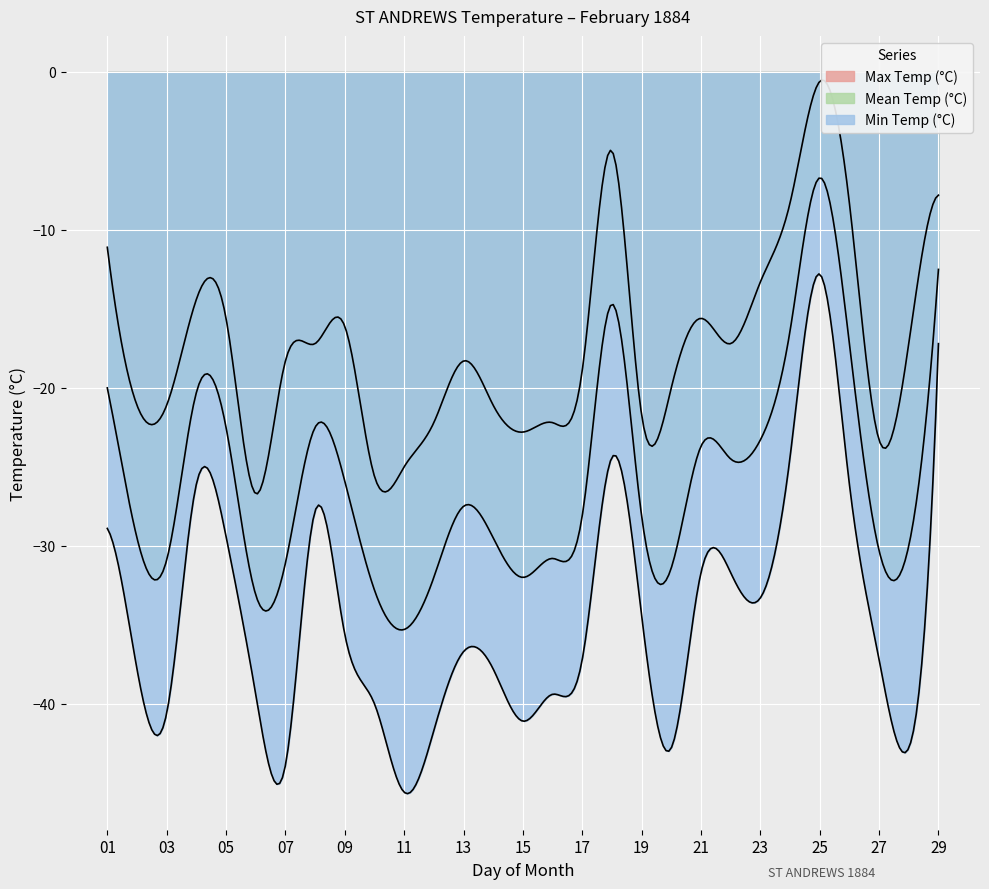

At how many categories does at least one series exceed -6?

2